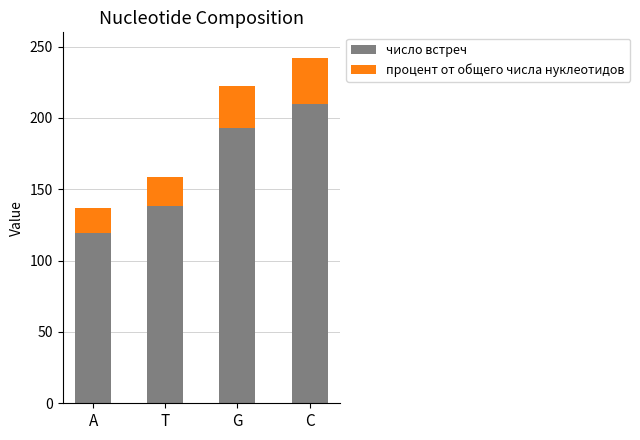

What is the lowest value of the число встреч series?

119.0